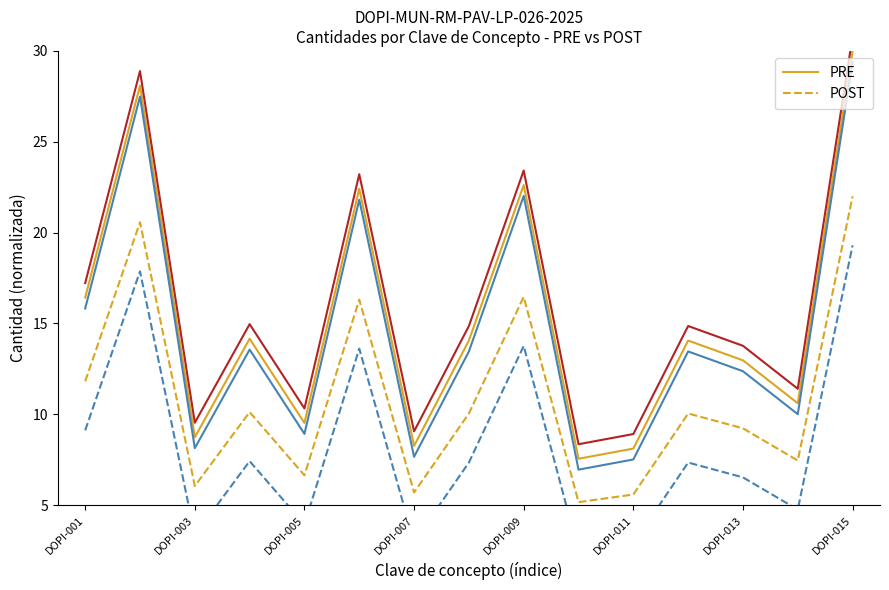

Where is PRE nearest to the value 18?

DOPI-001